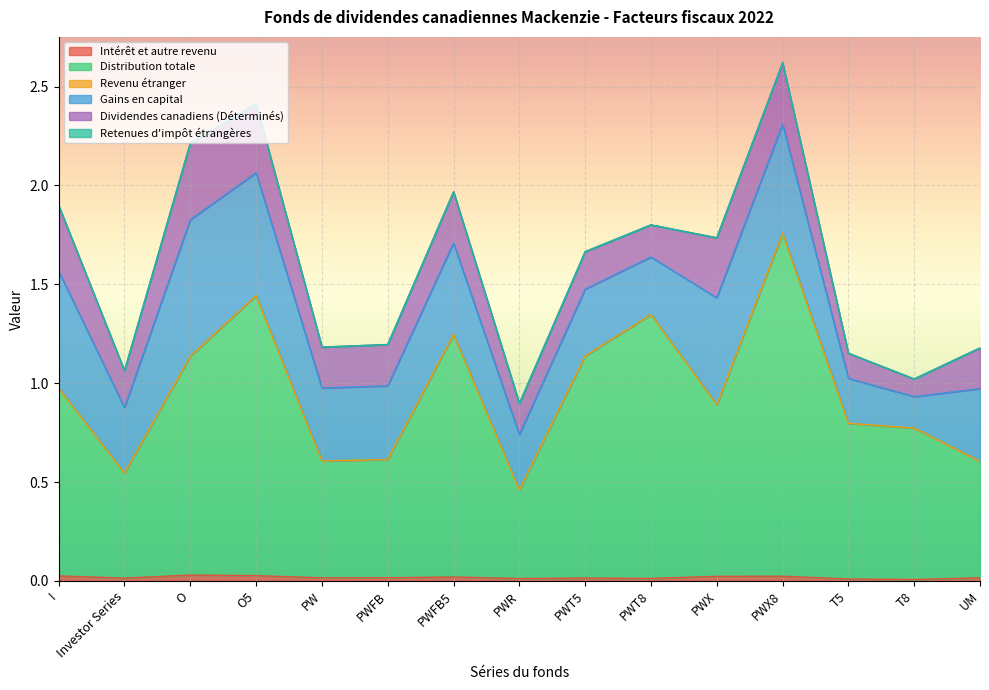

Which has a higher value, PWX8 or T5?

PWX8